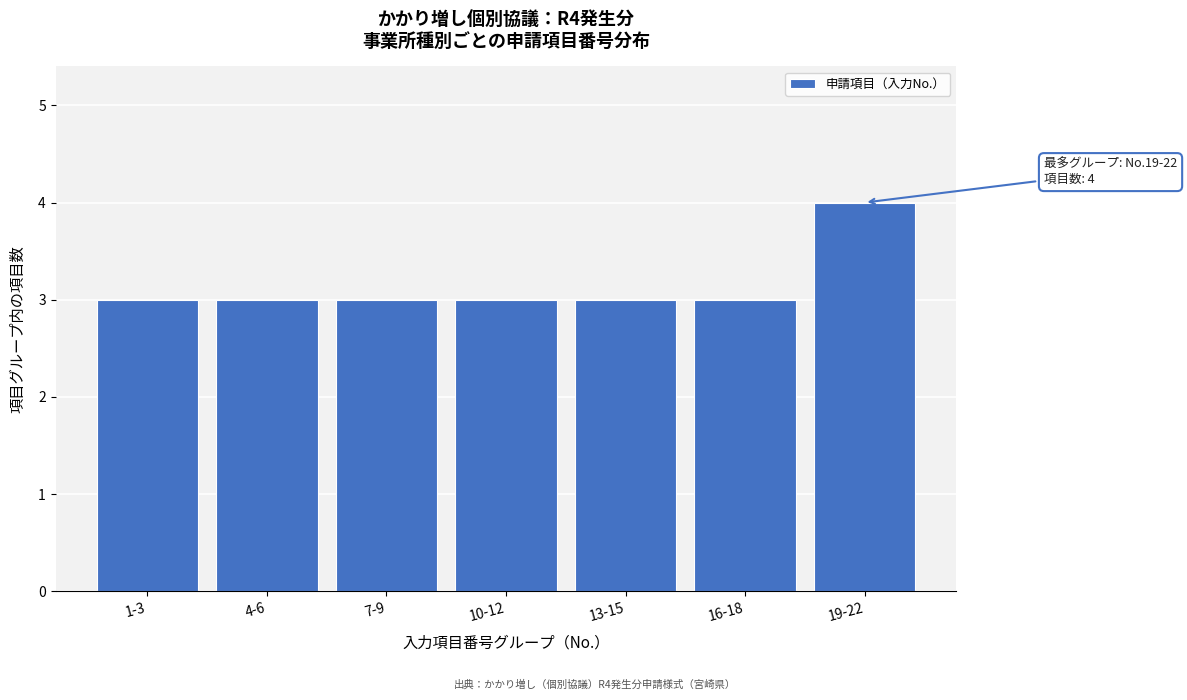

Reading right to left, extract all data points from this chart.

19-22=4	16-18=3	13-15=3	10-12=3	7-9=3	4-6=3	1-3=3